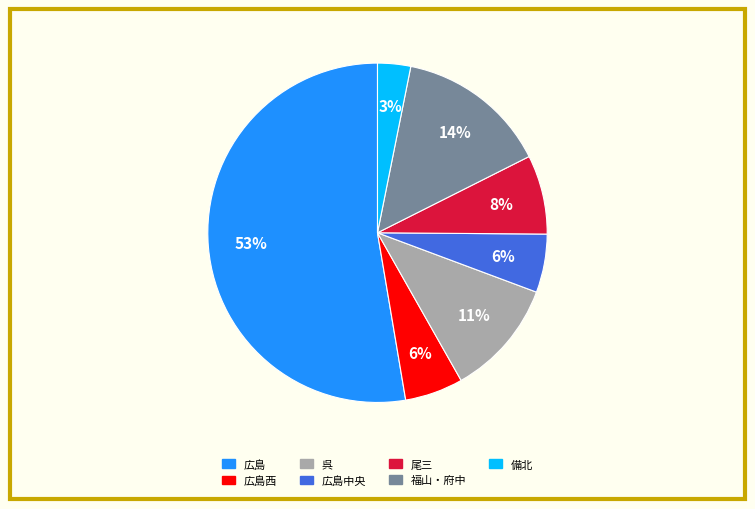

Is there a majority slice in this chart?

Yes